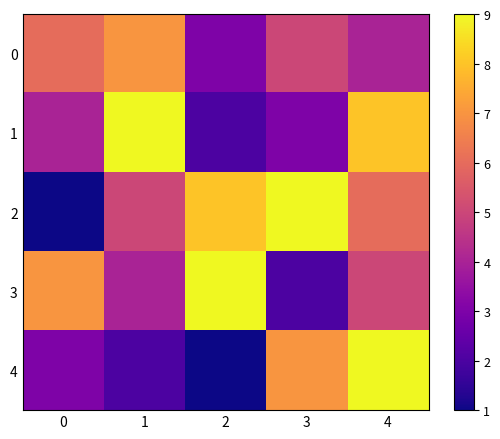

Which series has the largest total across all categories?

2